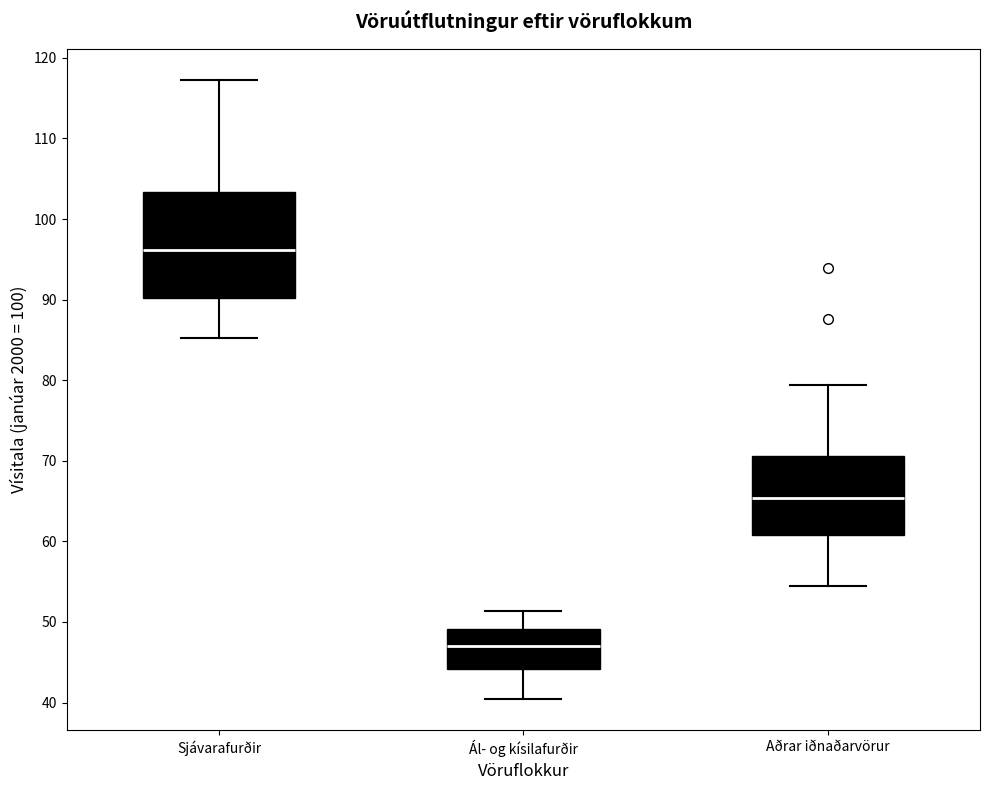

Reading left to right, transcribe this box plot: for each box, give where its median line is, the range the box spans, and where its two whiskers end, as read against the y-axis. The values are not printed on the chart, so give them approximately, as read against the axis.

Sjávarafurðir: median 96, box 90 to 103, whiskers 85 to 117
Ál- og kísilafurðir: median 47, box 44 to 49, whiskers 40 to 51
Aðrar iðnaðarvörur: median 65, box 61 to 71, whiskers 54 to 79